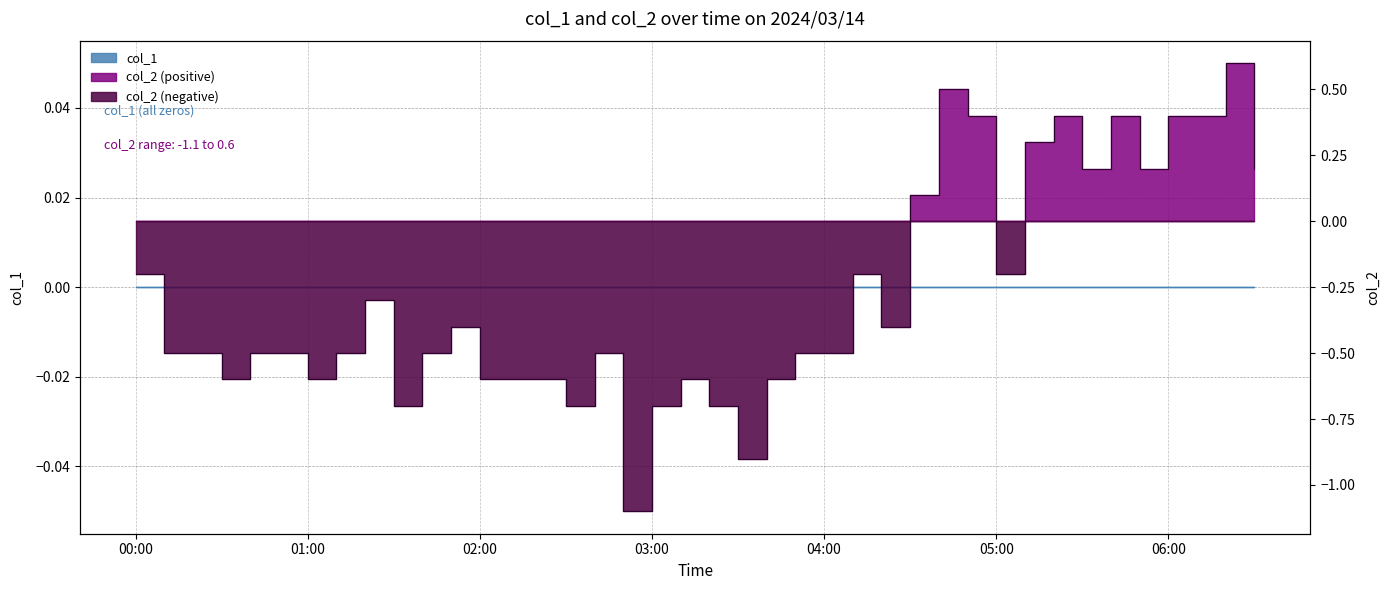

What is the change in value from 04:00 to 06:00?

+0.9